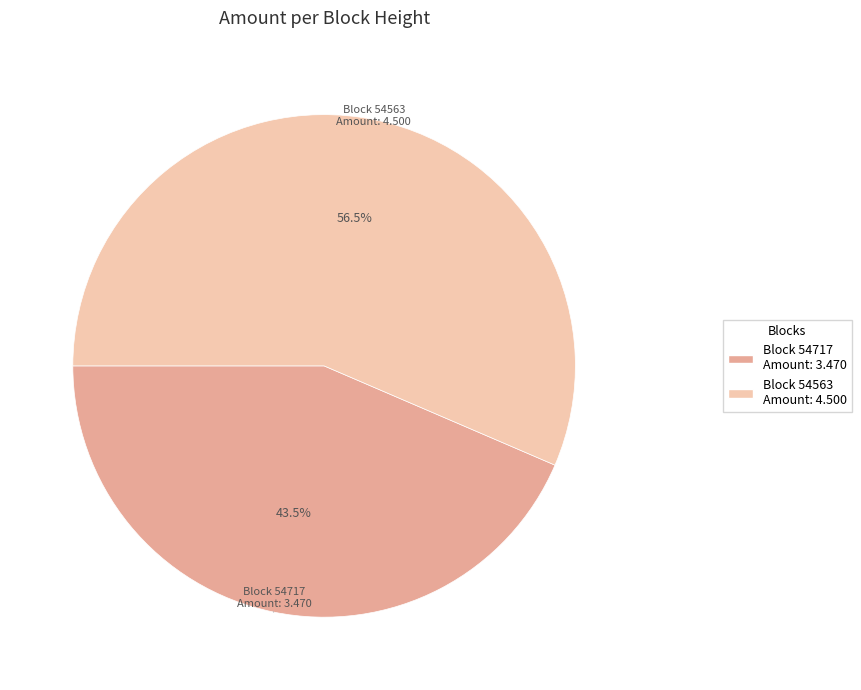

Does any single category account for the majority?

Yes